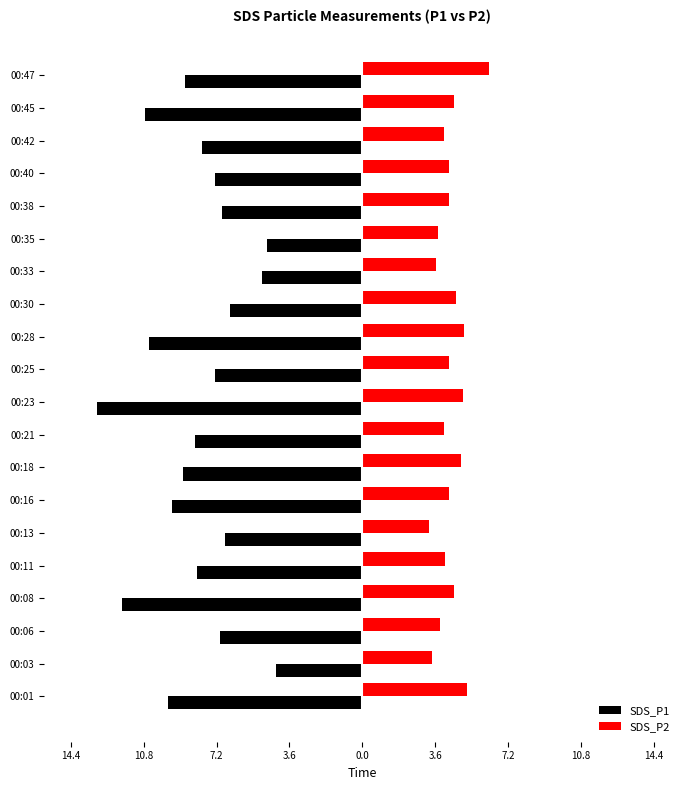

What is the value of the SDS_P2 bar at the 14th from the left?

3.6